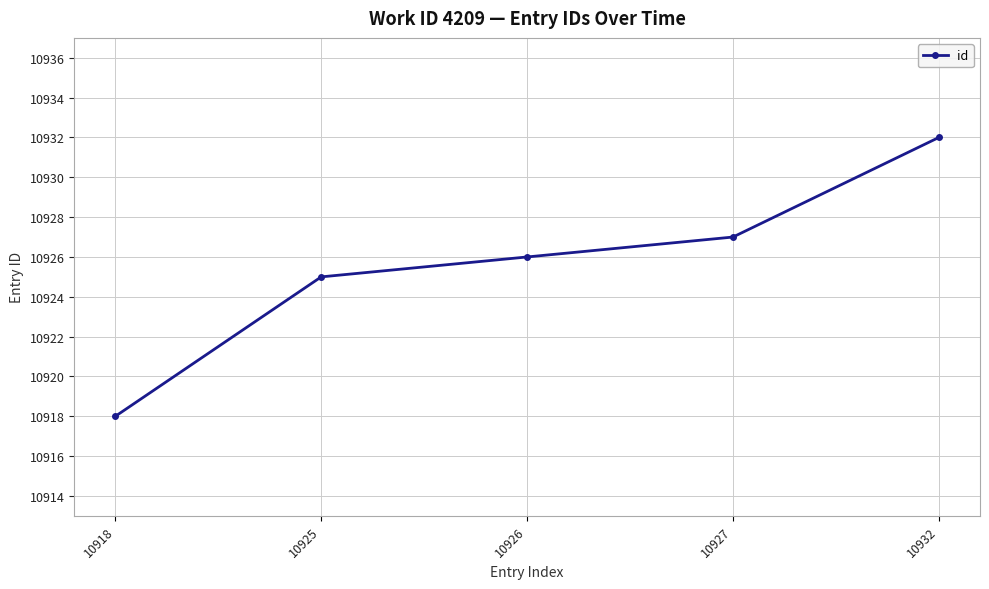

How many lines are shown in the chart?

1